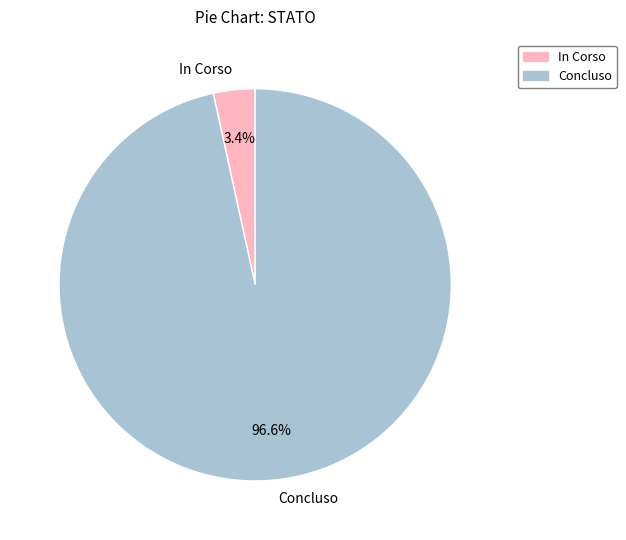

Which category has the biggest portion of the pie?

Concluso